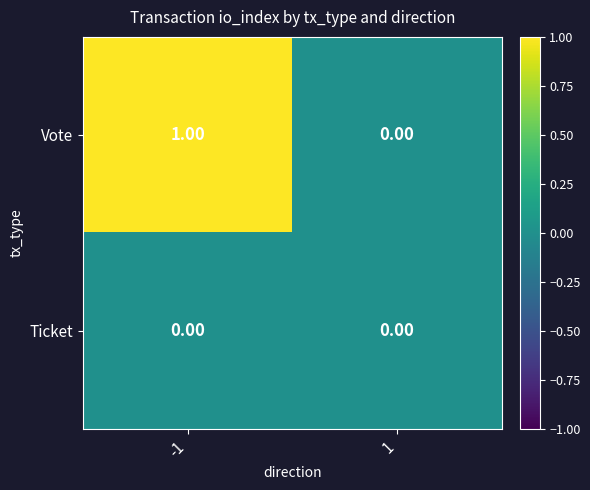

List the series in order of their peak value, highest first.

Vote, Ticket